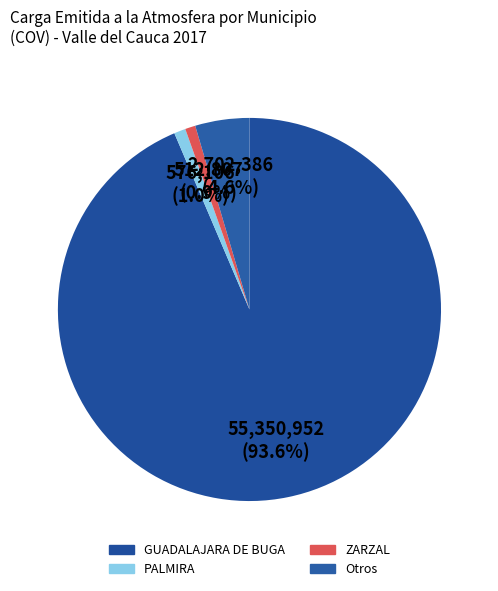

What is the largest slice in the pie chart?

GUADALAJARA DE BUGA